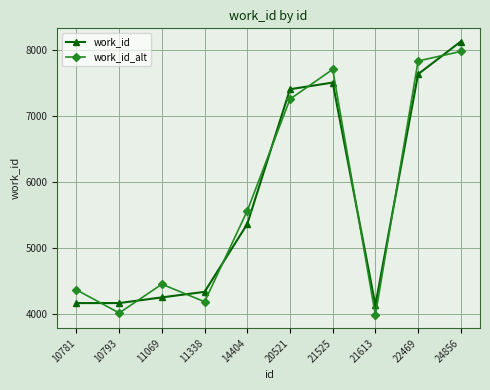

At which category does work_id_alt reach its first local valley?

10793